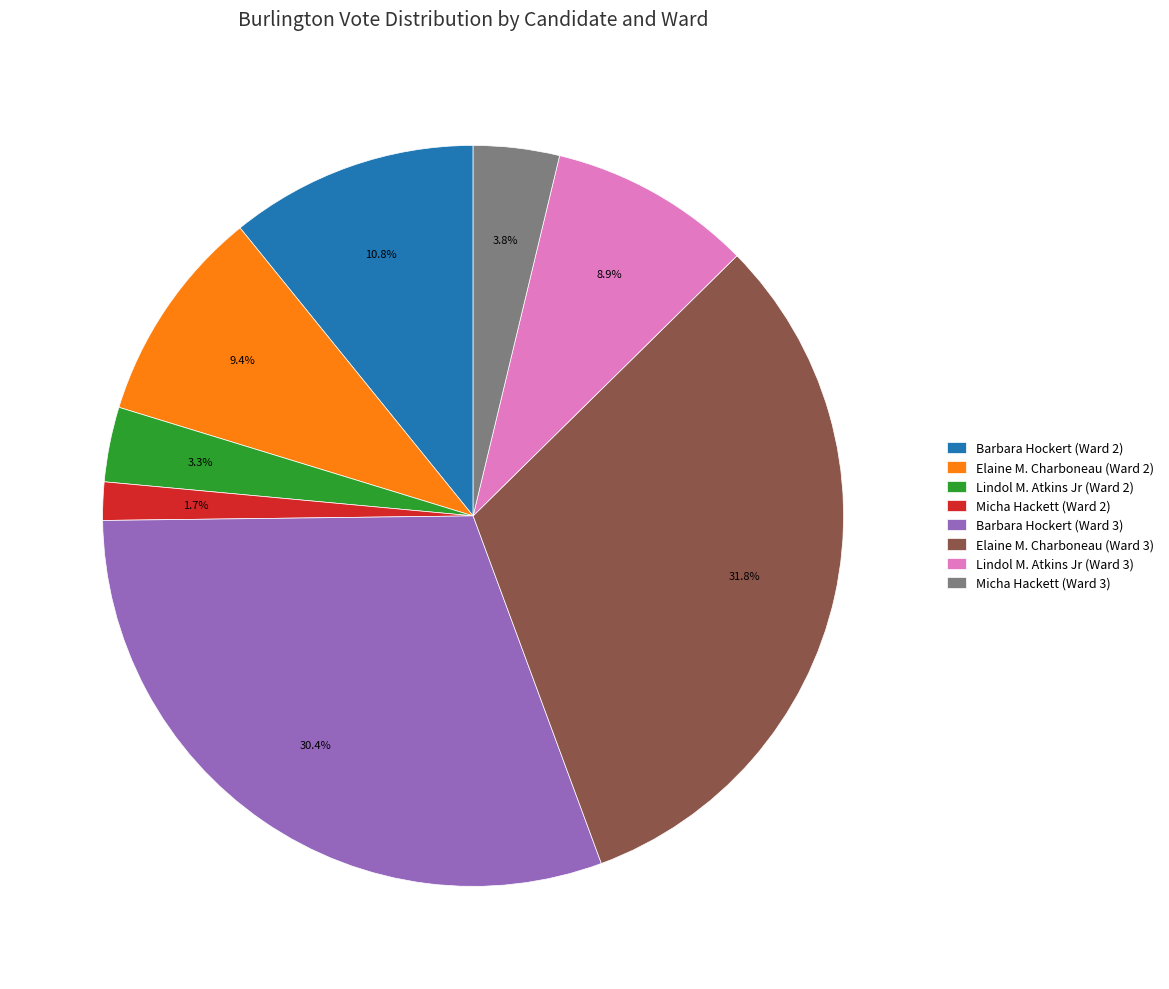

What percentage is the Elaine M. Charboneau (Ward 3) slice, to the nearest percent?

32%